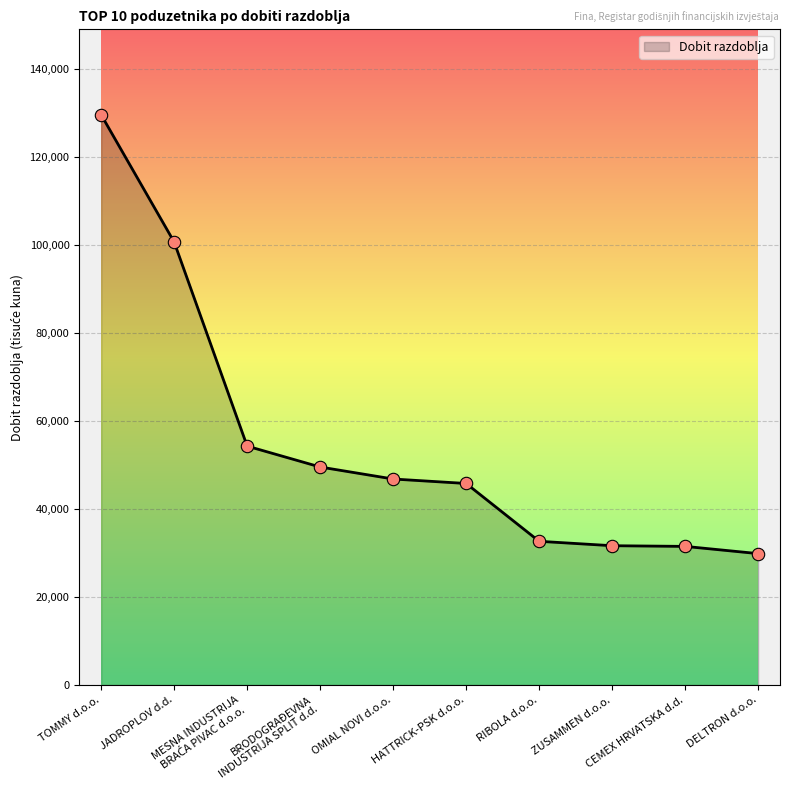

Which has a higher value, HATTRICK-PSK d.o.o. or BRODOGRAĐEVNA
INDUSTRIJA SPLIT d.d.?

BRODOGRAĐEVNA
INDUSTRIJA SPLIT d.d.